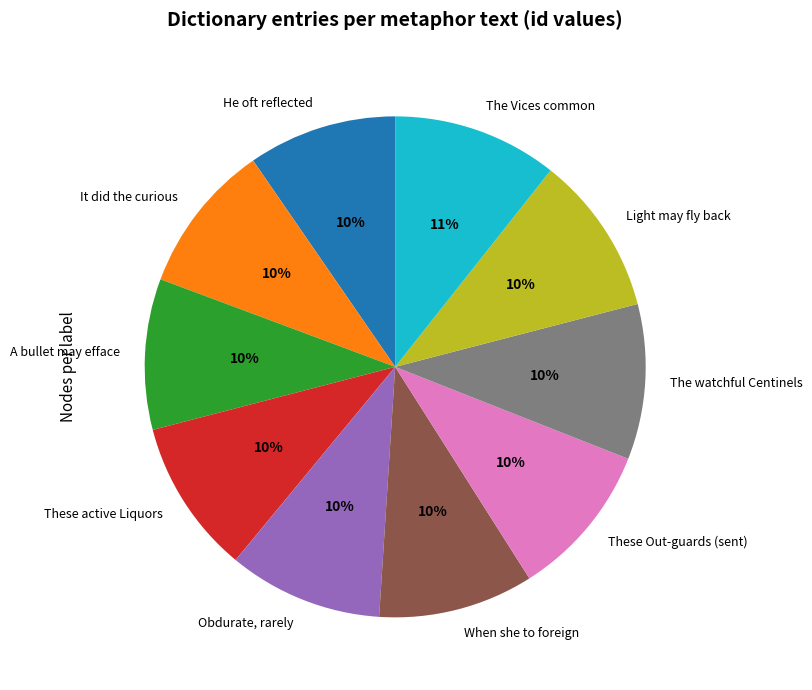

Combined, do The Vices common and A bullet may efface account for over 50%?

No